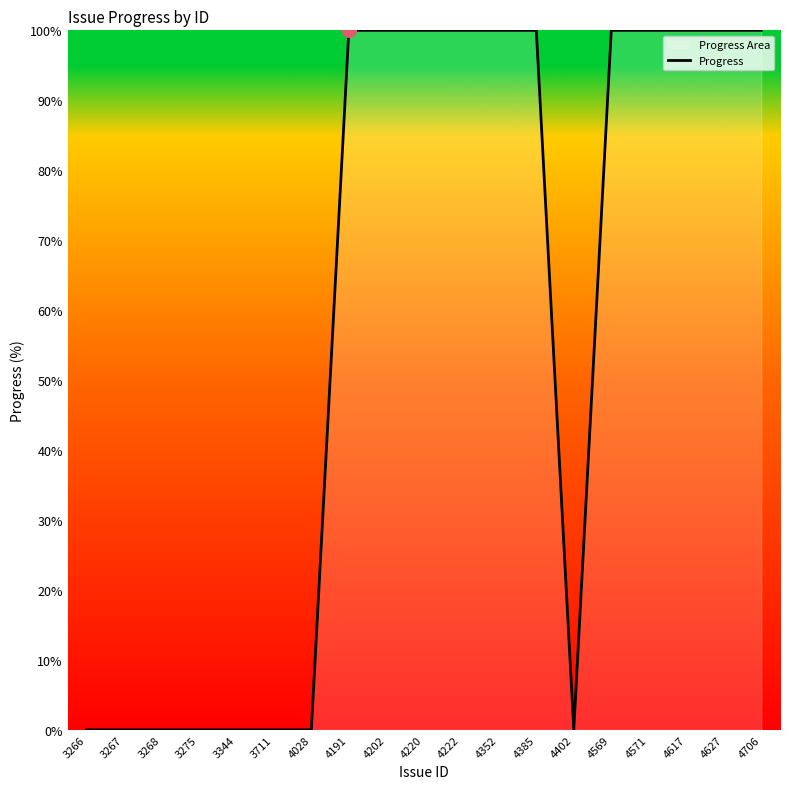

What is the difference between the maximum and minimum values?

100